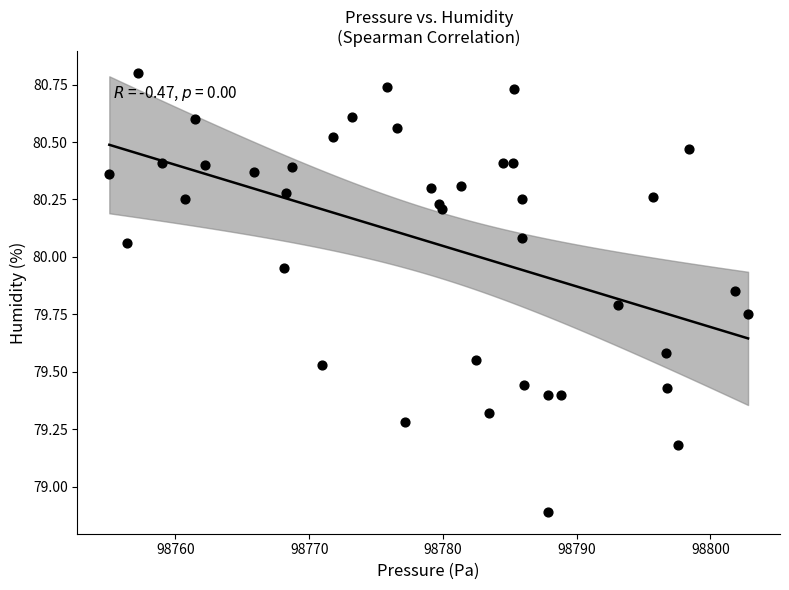

What Y value in the scatter plot is closest to 79?

78.9